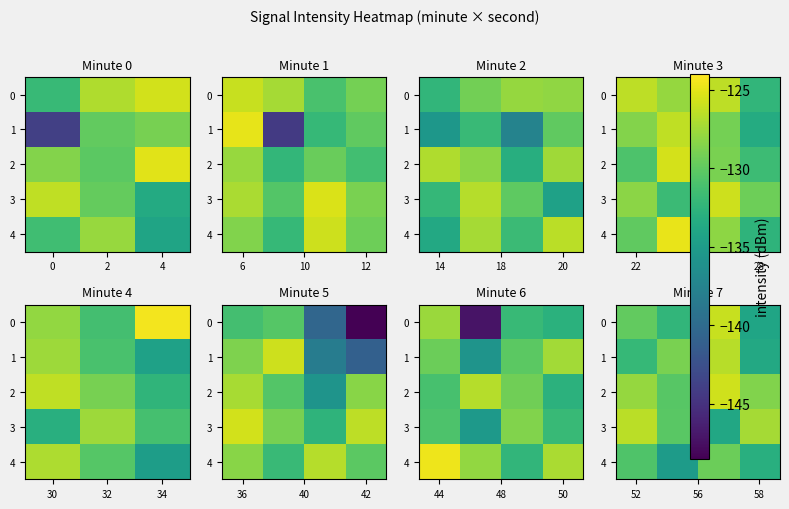

List the series in order of their peak value, lowest first.

4, 1, 3, 0, 2